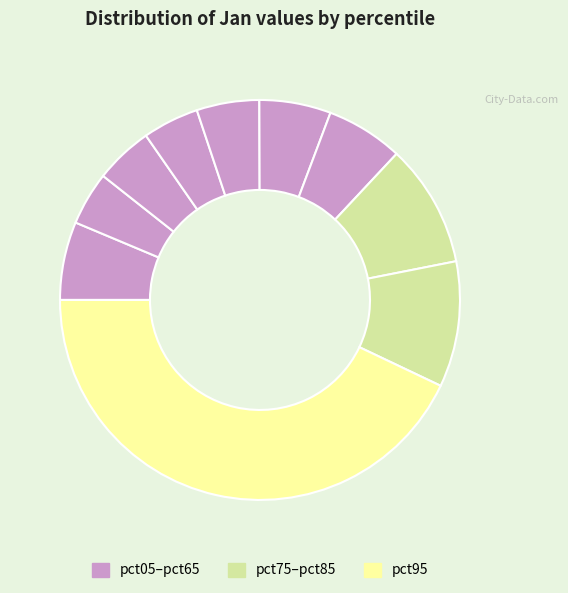

How many segments does this pie chart have?

10